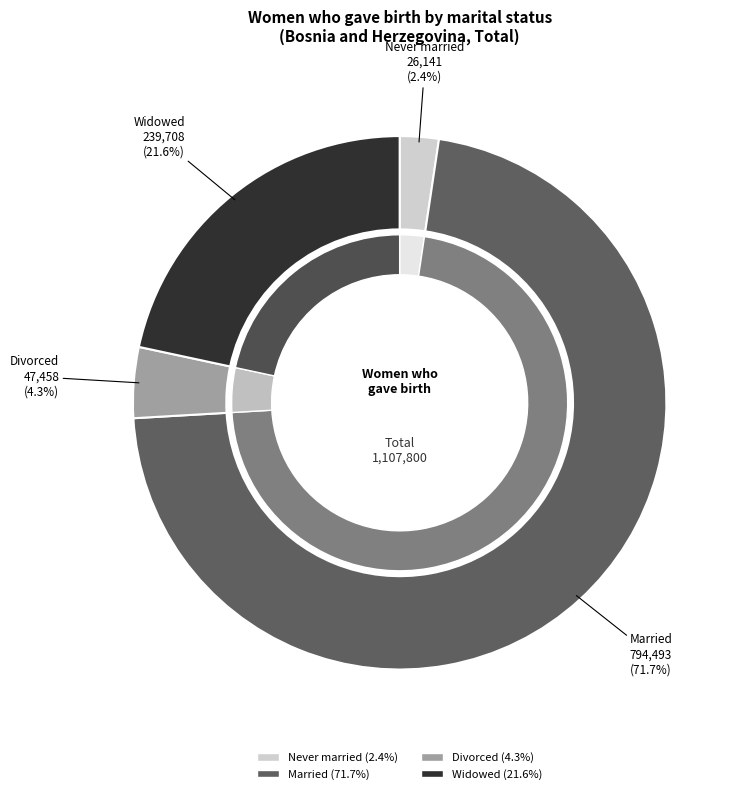

Is Never married the majority of the pie?

No